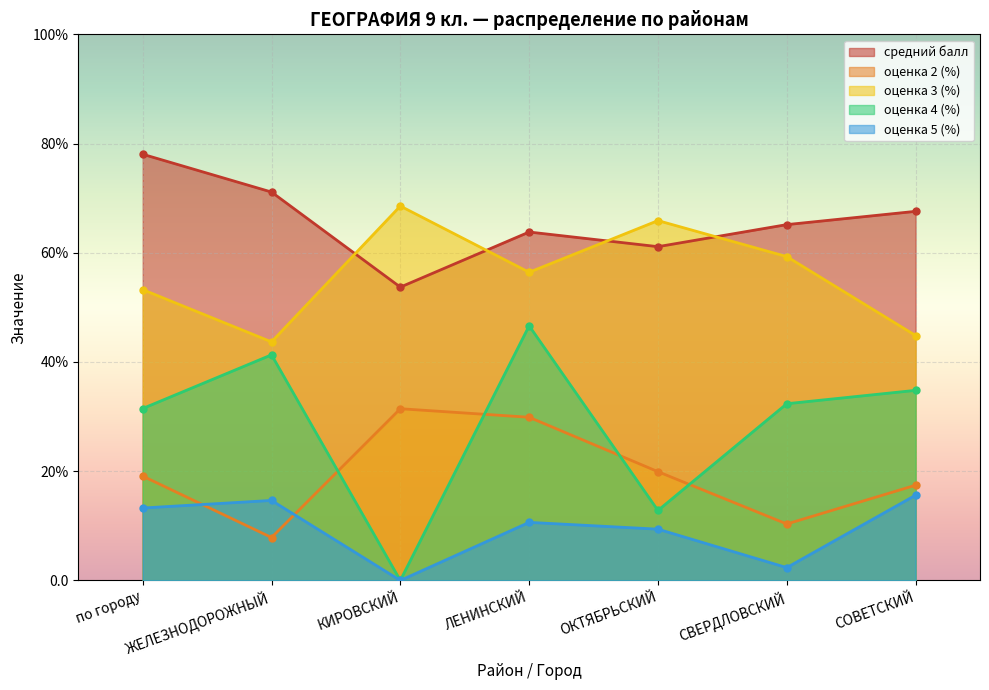

Rank the series at КИРОВСКИЙ from lowest to highest value.

оценка 4 (%), оценка 5 (%), оценка 2 (%), средний балл, оценка 3 (%)